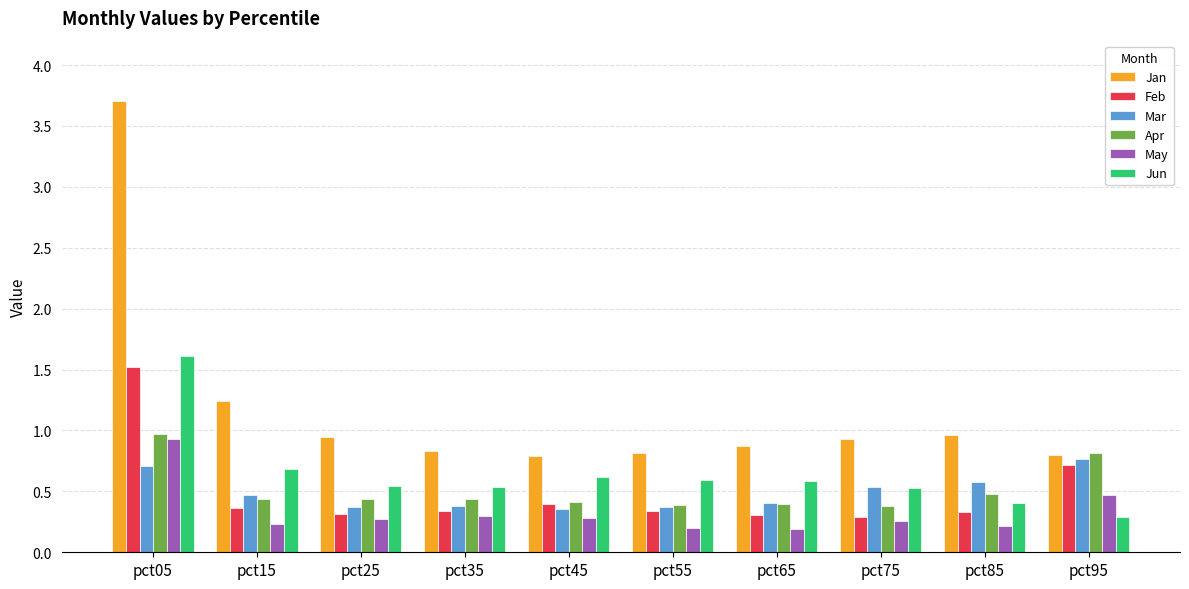

Which series changed the most between pct15 and pct65?

Jan